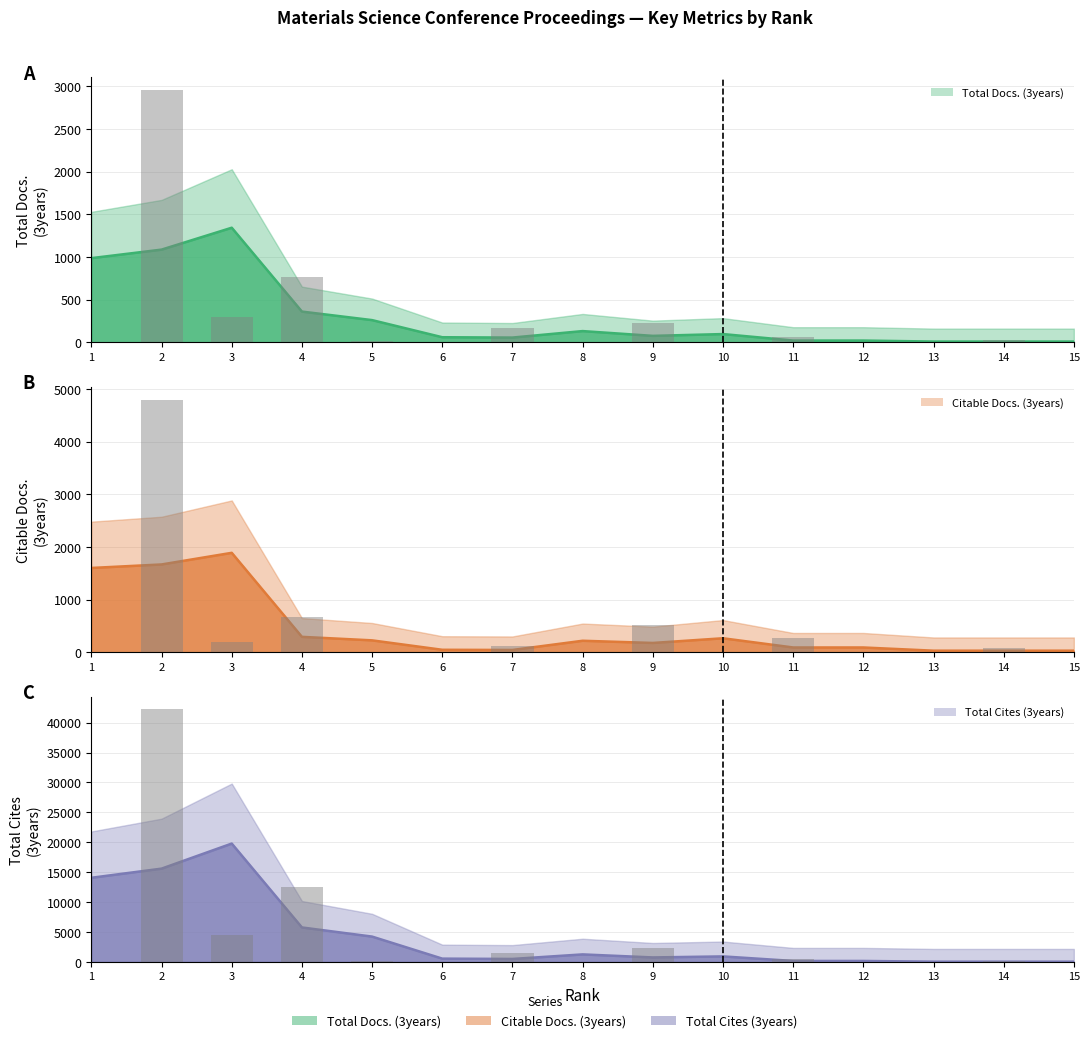

Does the chart contain any negative values?

No